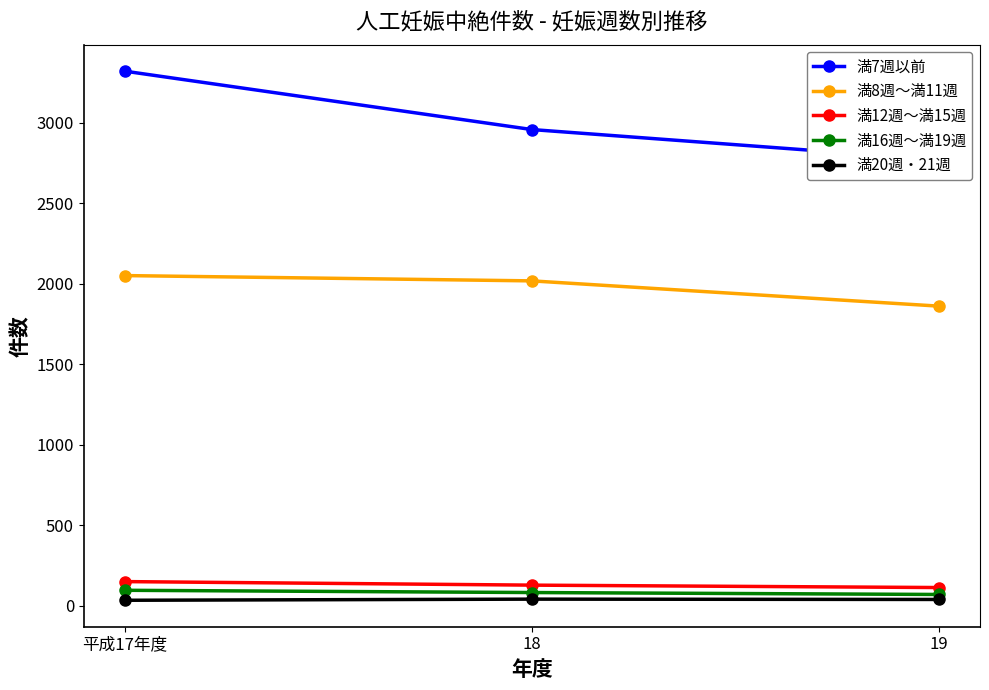

Reading left to right, list all the values displayed in this chart.

満7週以前: 3322	2959	2771
満8週～満11週: 2052	2019	1862
満12週～満15週: 151	129	114
満16週～満19週: 97	83	71
満20週・21週: 35	42	40